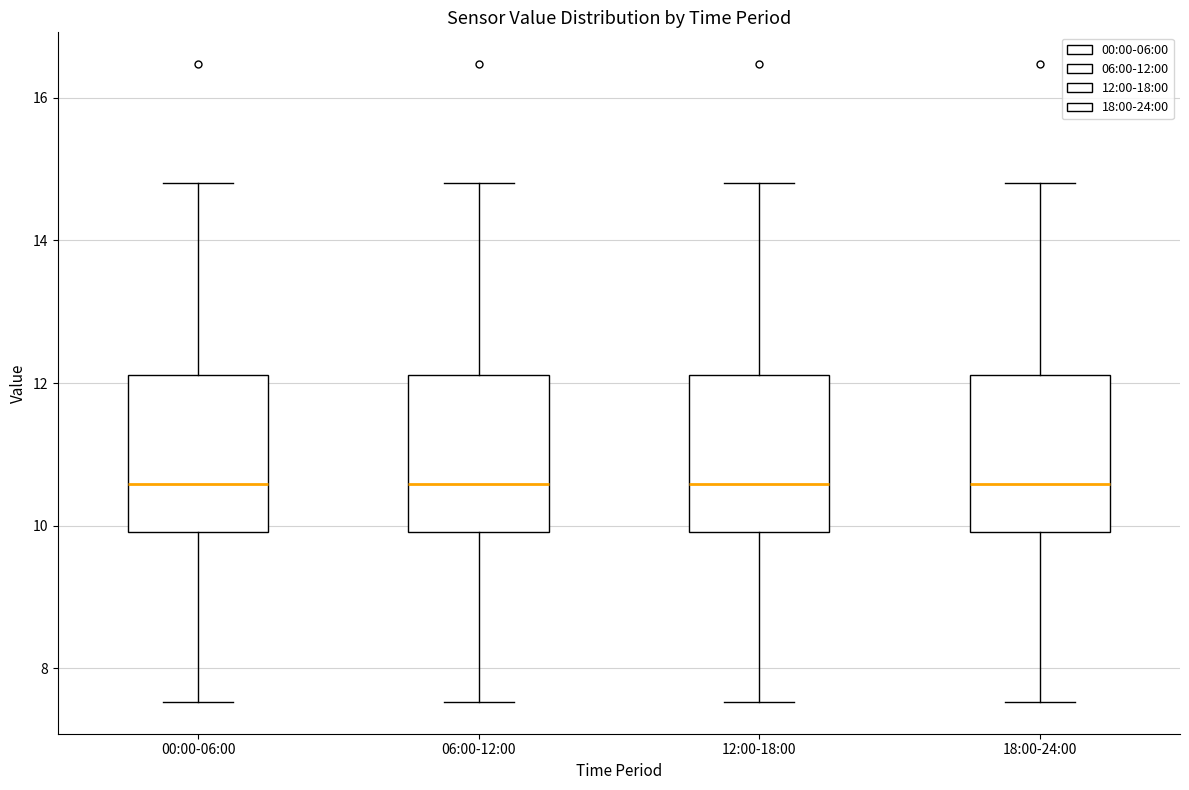

Where does the lower whisker of the box for 18:00-24:00 end on the y-axis? The values are not printed on the chart, so give them approximately, as read against the axis.

7.6